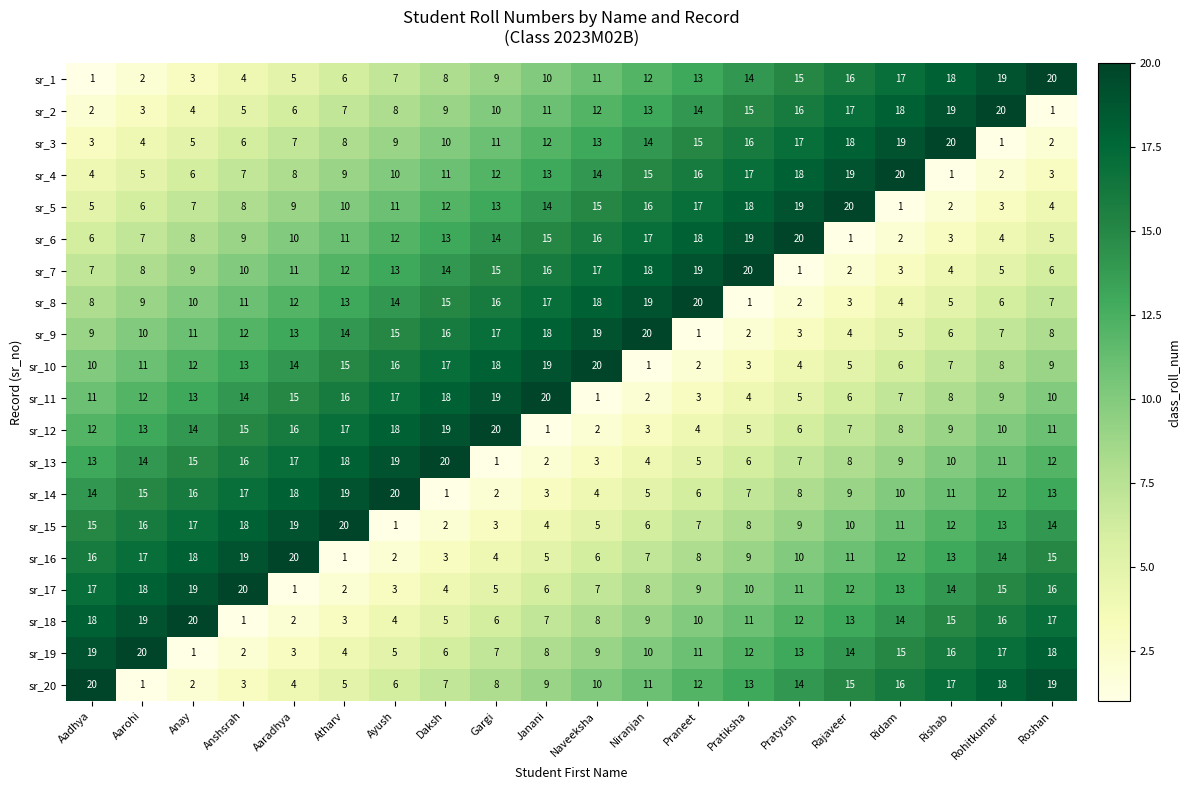

What is the difference between the highest and lowest values at Anay?

19